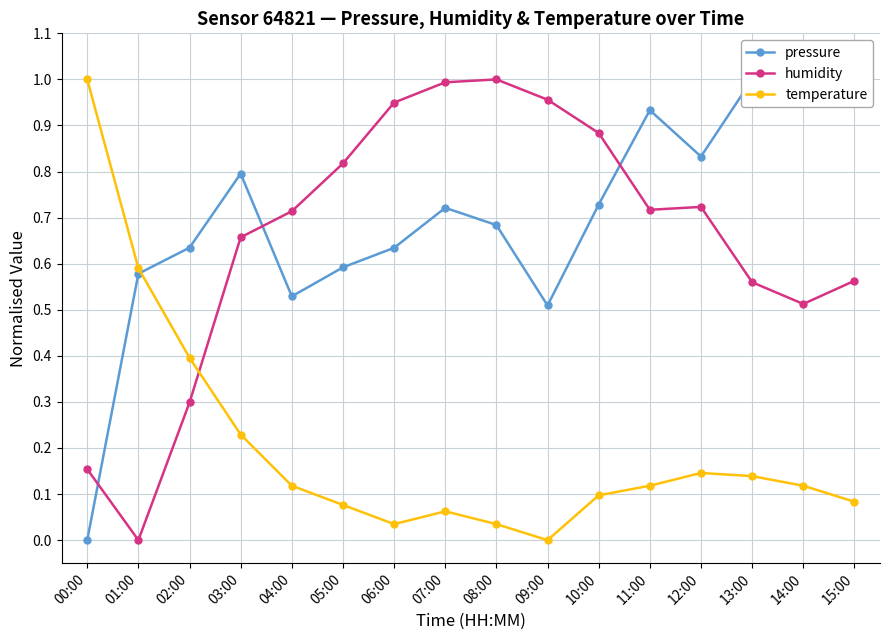

After their last crossing, which series has the higher values: pressure or temperature?

pressure